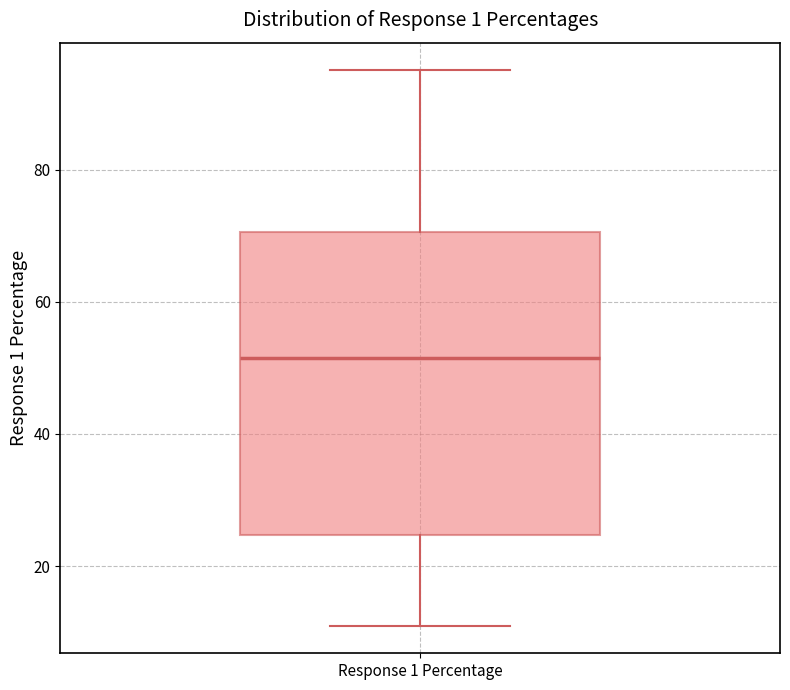

Transcribe this box plot: give where the median line is, the range the box spans, and where the two whiskers end, as read against the y-axis. The values are not printed on the chart, so give them approximately, as read against the axis.

median 52, box 24 to 70, whiskers 12 to 96